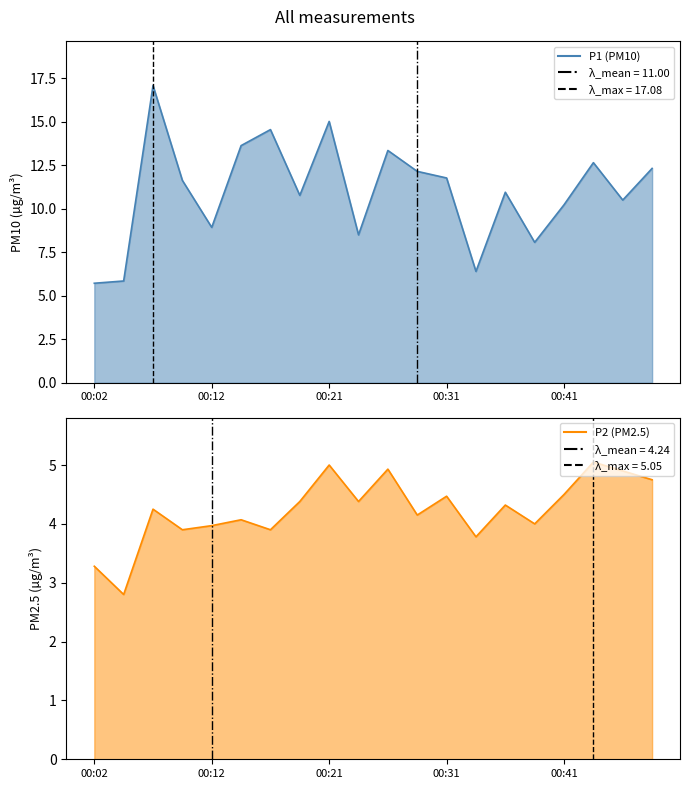

Which has a higher value, 00:14 or 00:16?

00:16